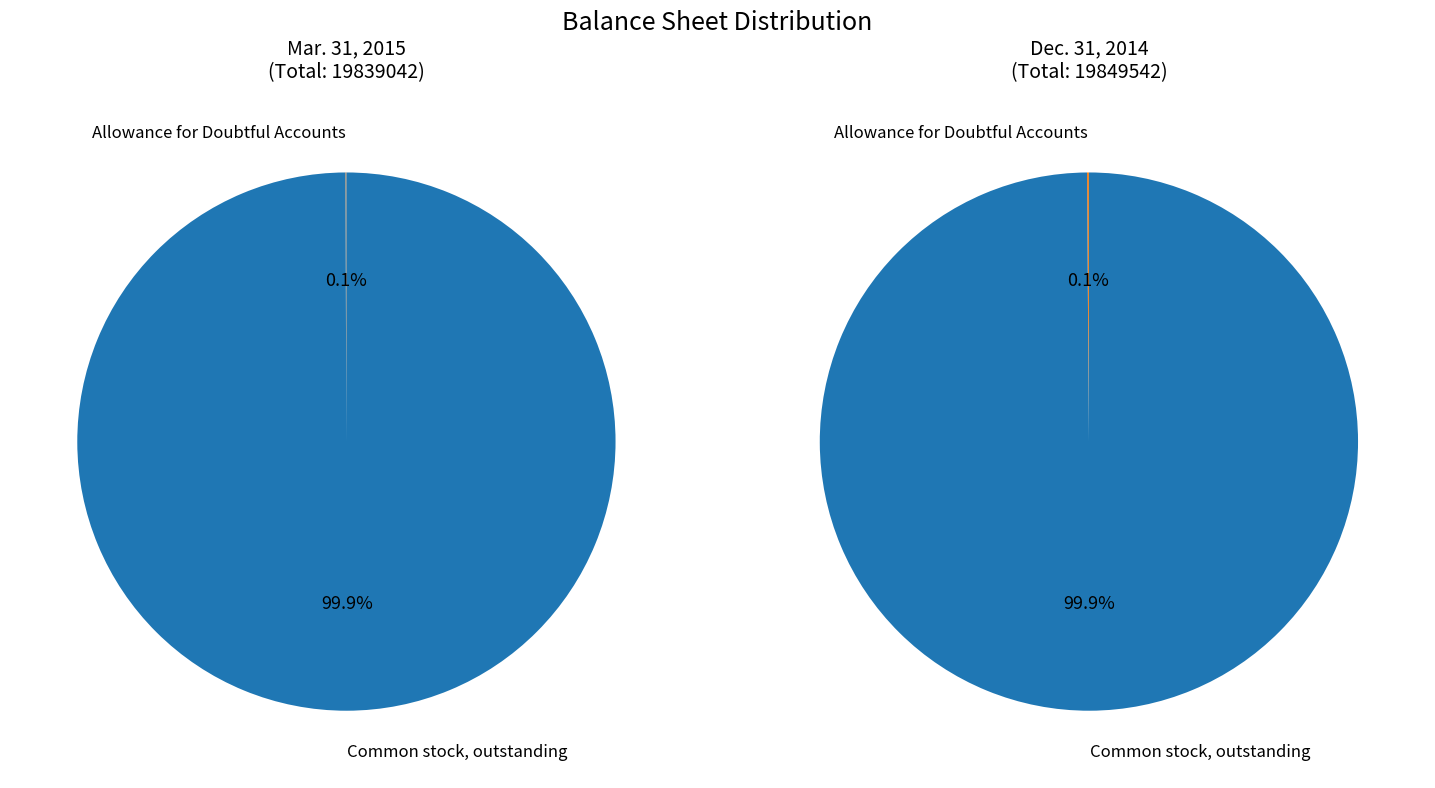

Count the number of slices in the pie.

2